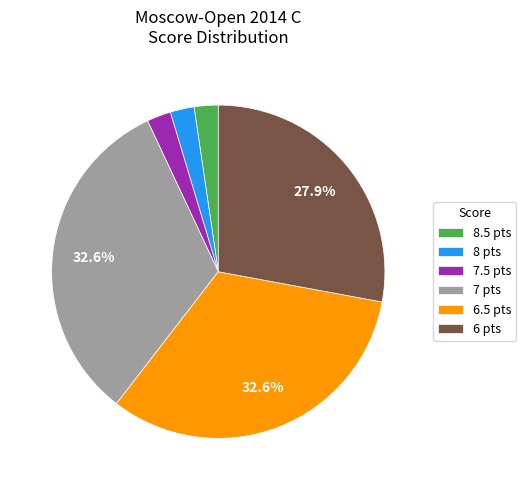

Which has a higher value, 6 pts or 6.5 pts?

6.5 pts